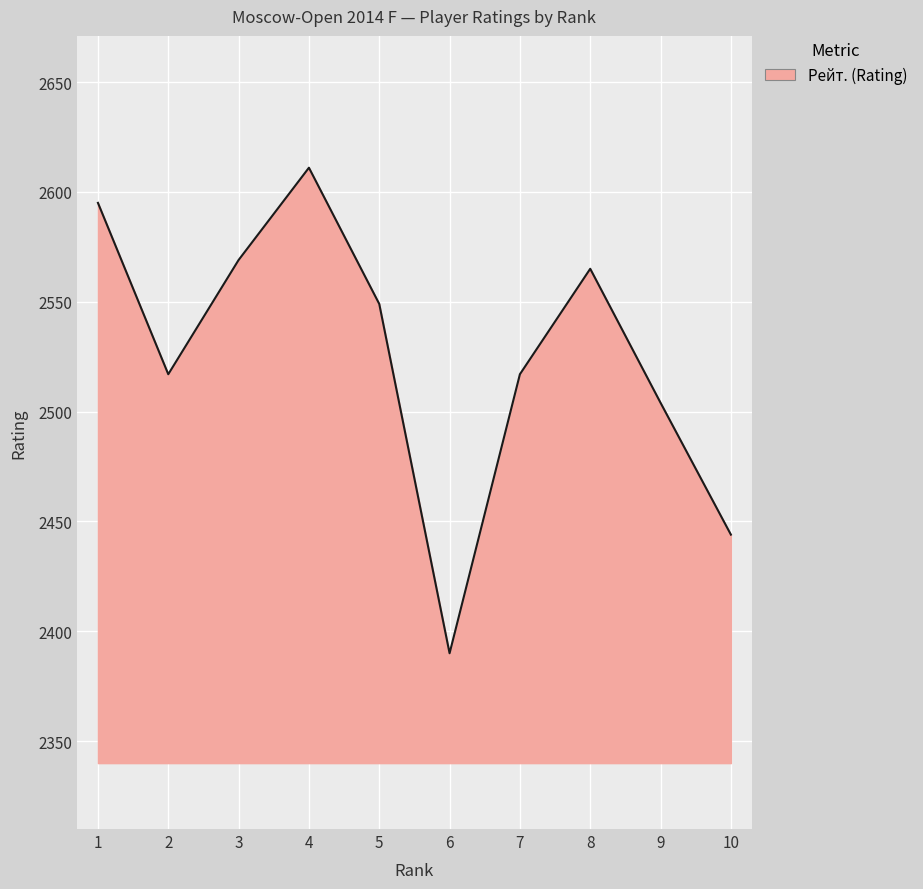

The value at 5 is 634. True or false?

False